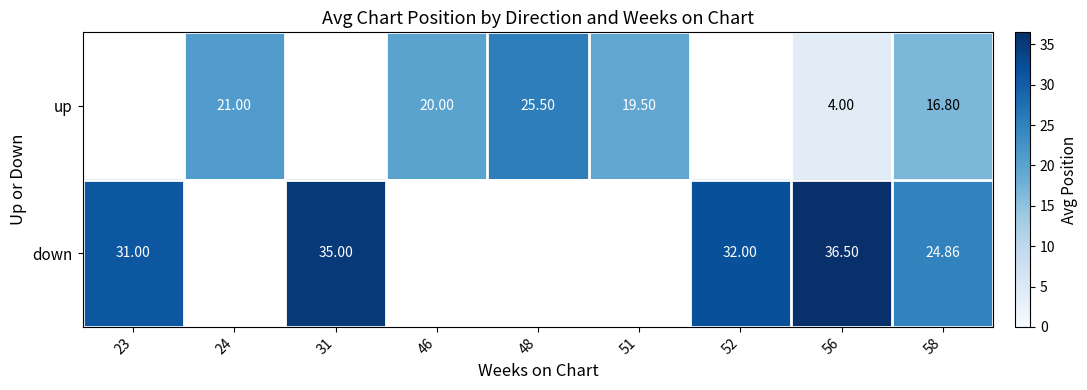

Is the value of down at 58 greater than the value of up at 58?

Yes